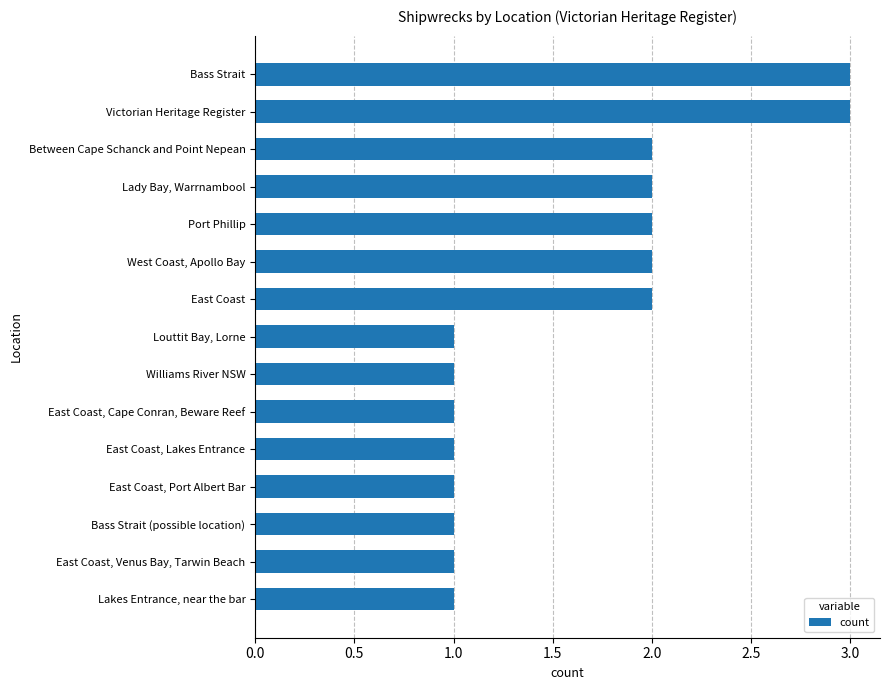

Is it true that the value at East Coast, Lakes Entrance is 0?

False